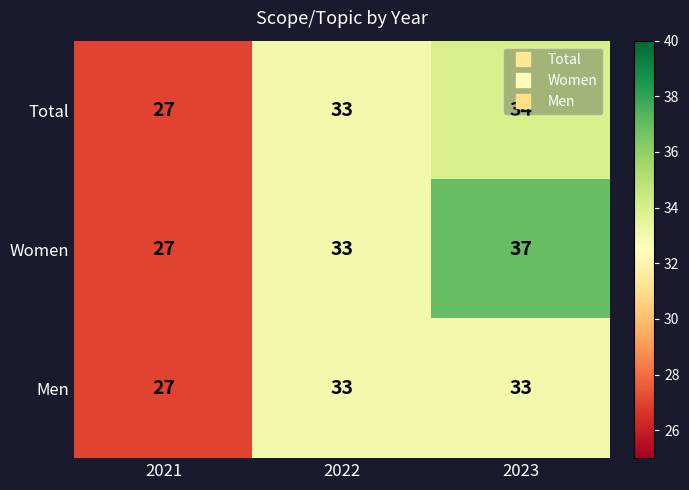

What is the difference between the Men values at 2021 and 2023?

6